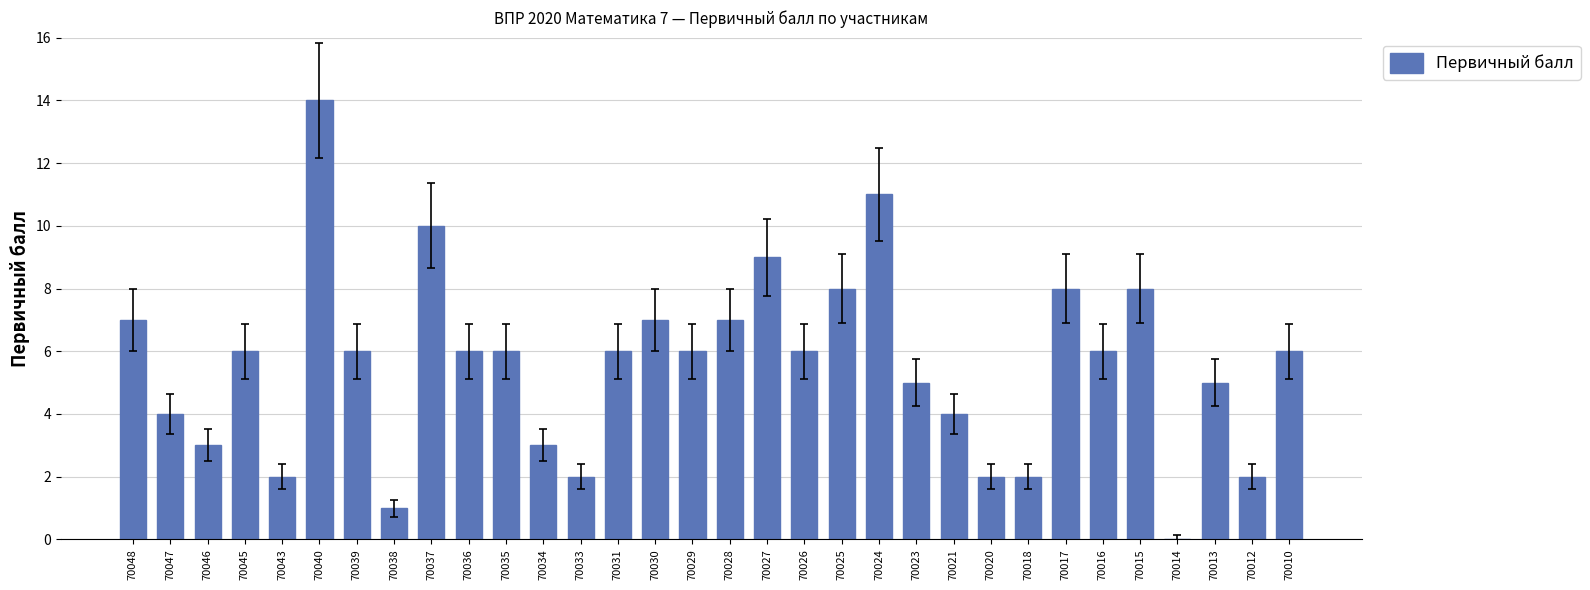

What is the greatest value displayed?

14